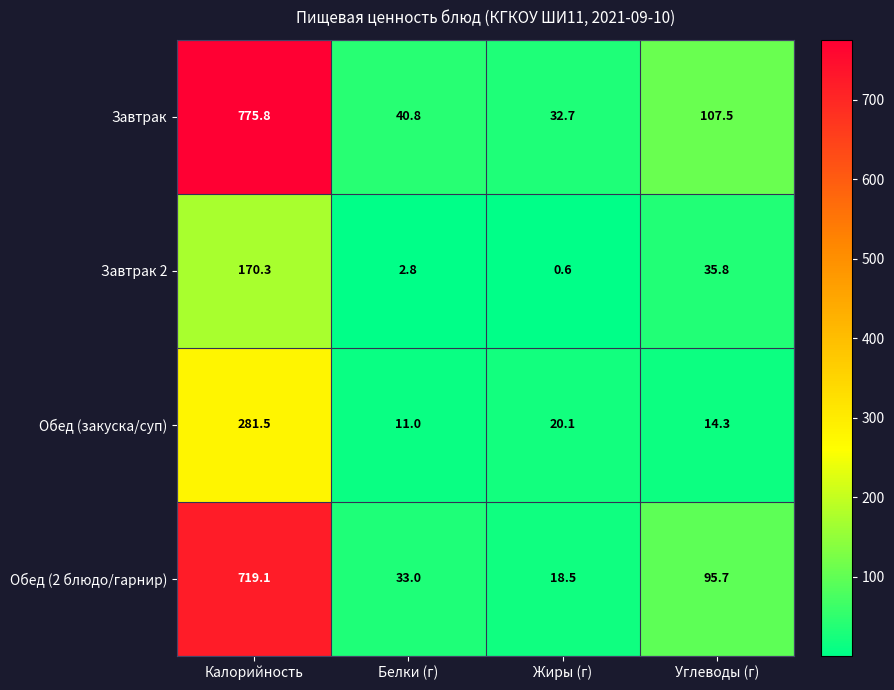

What is the total value across all series at Калорийность?

1946.7